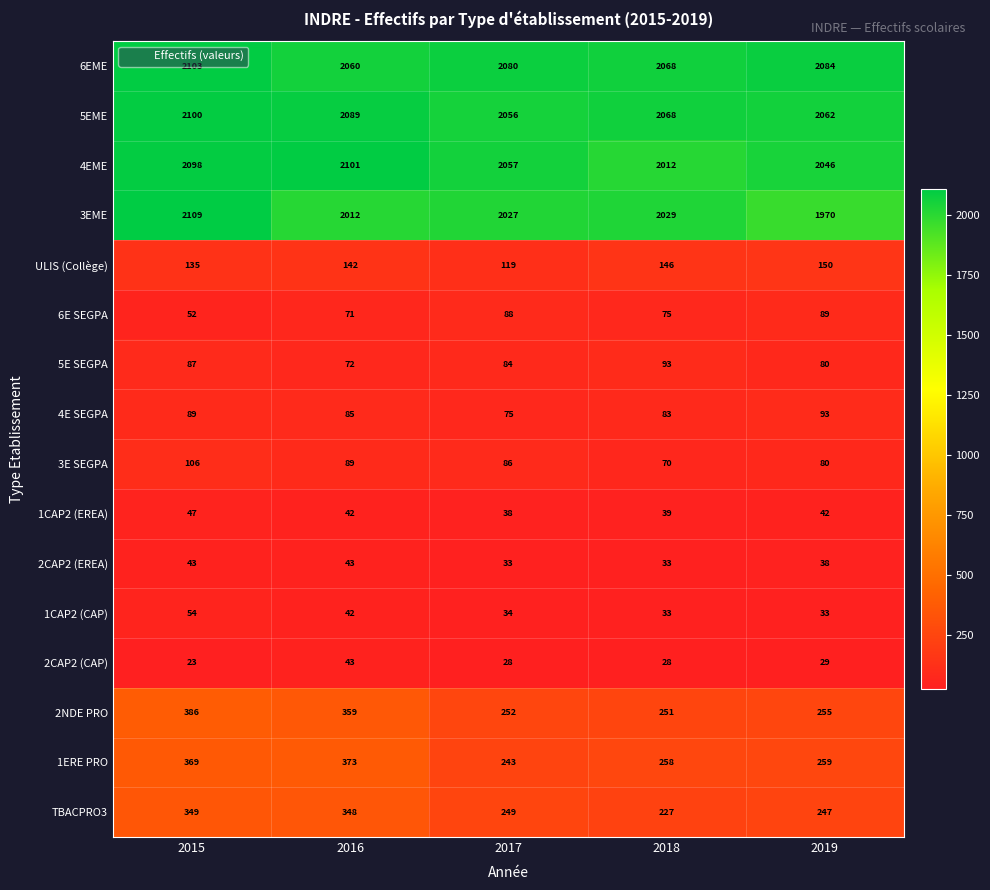

Where does the 1ERE PRO series first go above 259?

2015